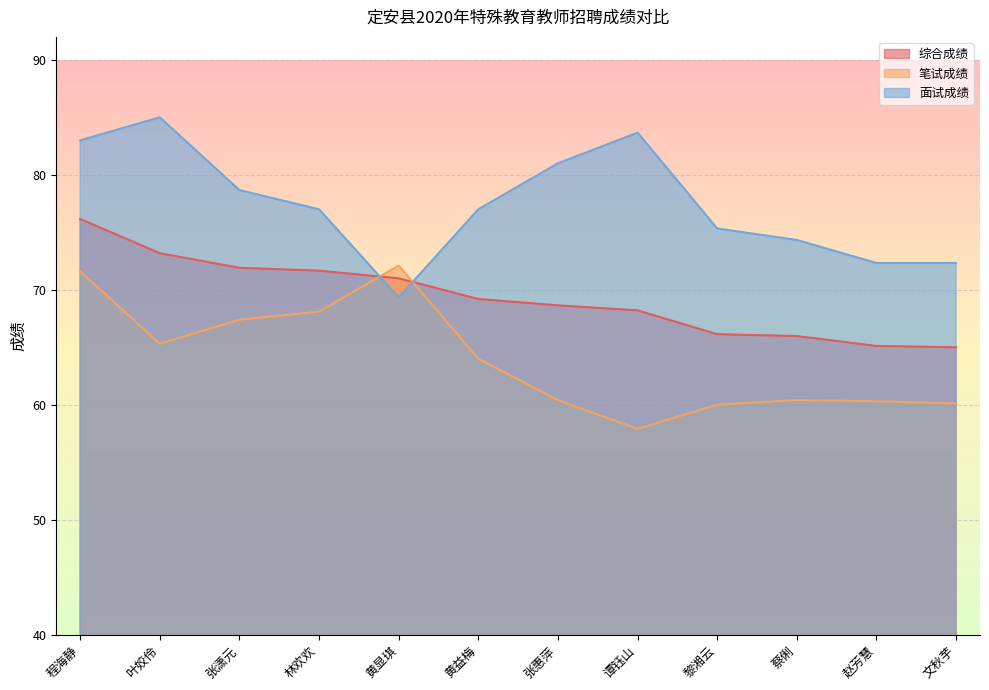

What is the difference between the maximum and minimum values in the 综合成绩 series?

11.2